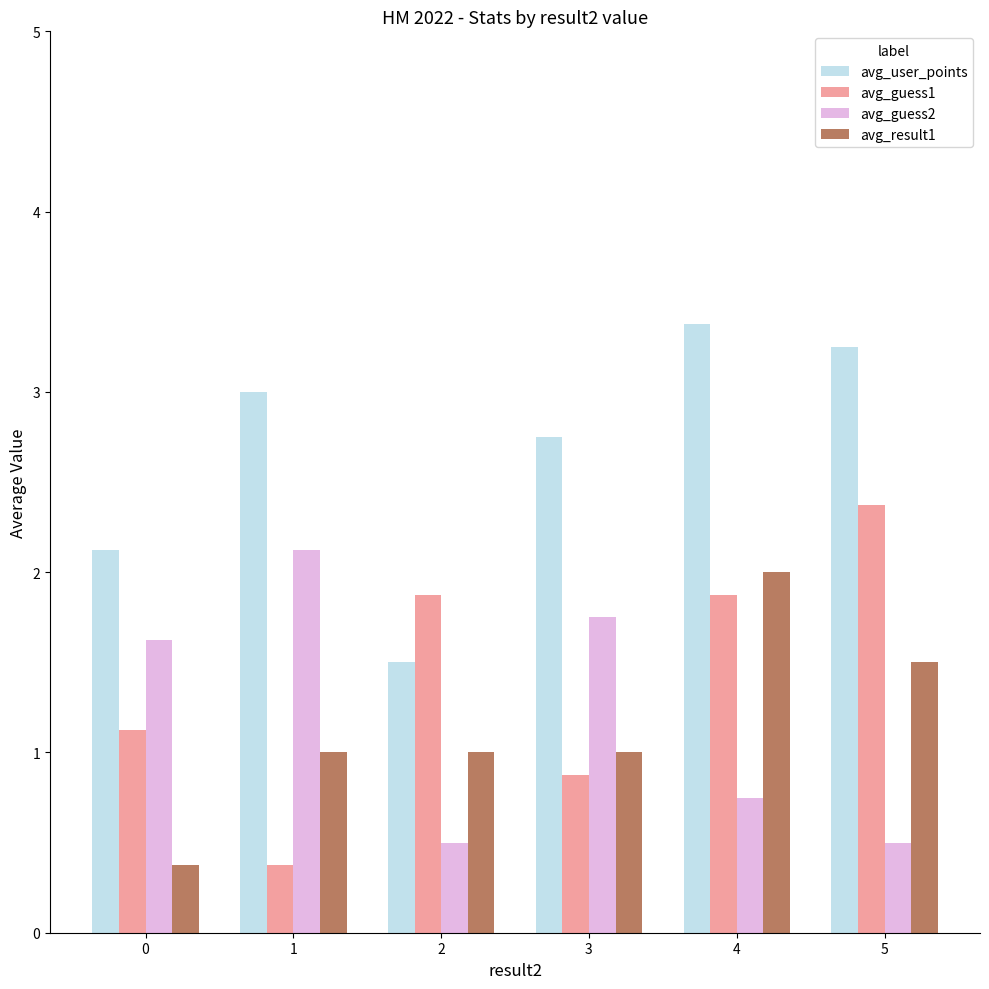

Rank the series at 0 from highest to lowest value.

avg_user_points, avg_guess2, avg_guess1, avg_result1